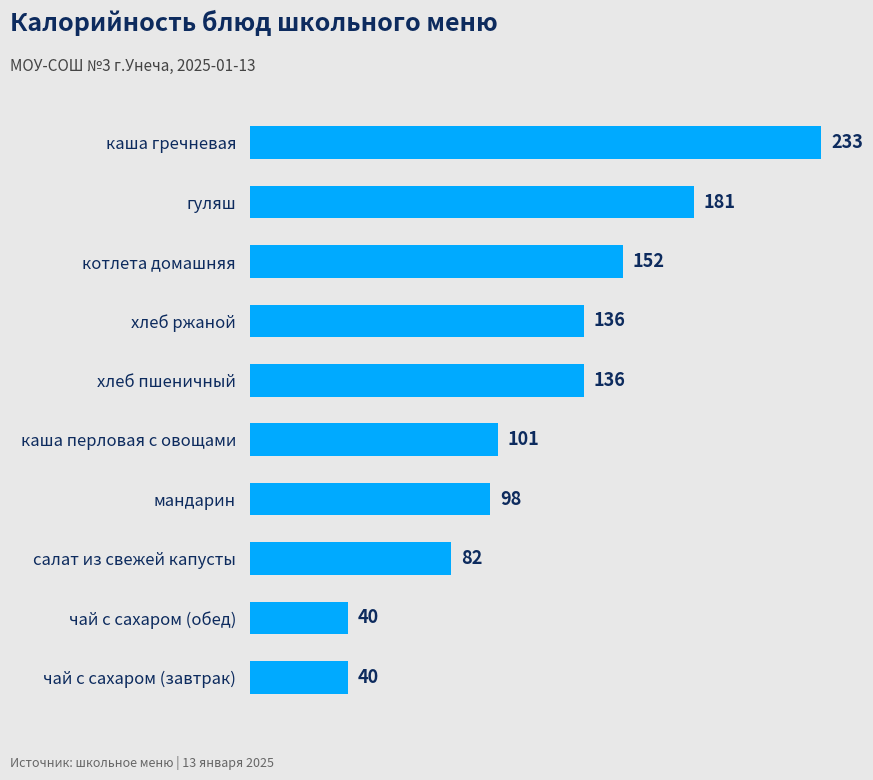

What is the average value?

120